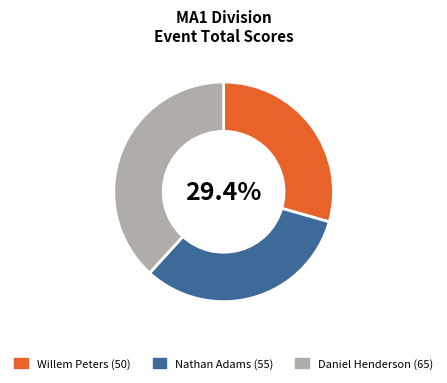

Rank the categories by value from lowest to highest.

Willem Peters, Nathan Adams, Daniel Henderson